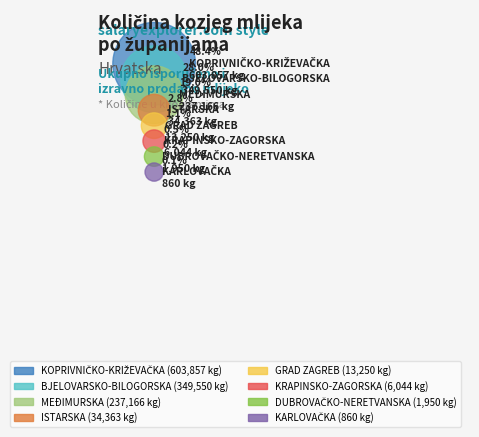

Is ISTARSKA the majority of the pie?

No